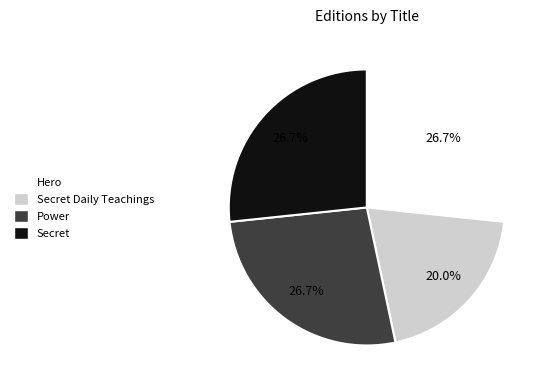

How many slices are in this pie chart?

4